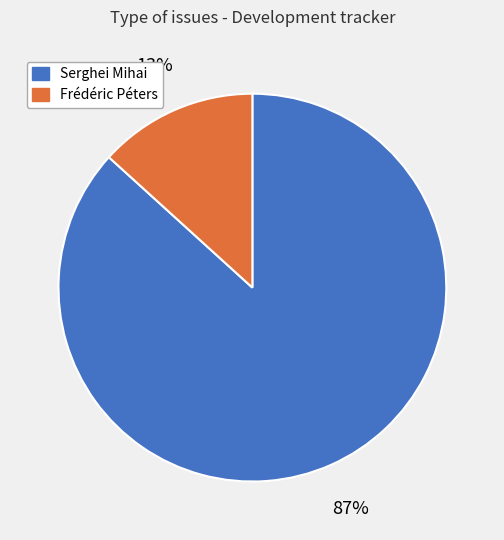

The Serghei Mihai slice represents 94% of the pie. True or false?

False